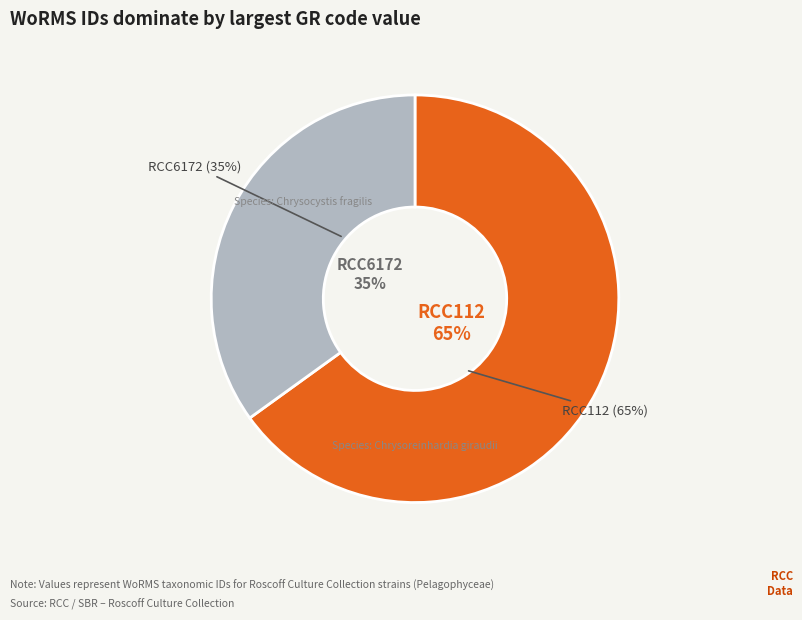

How many segments does this pie chart have?

2